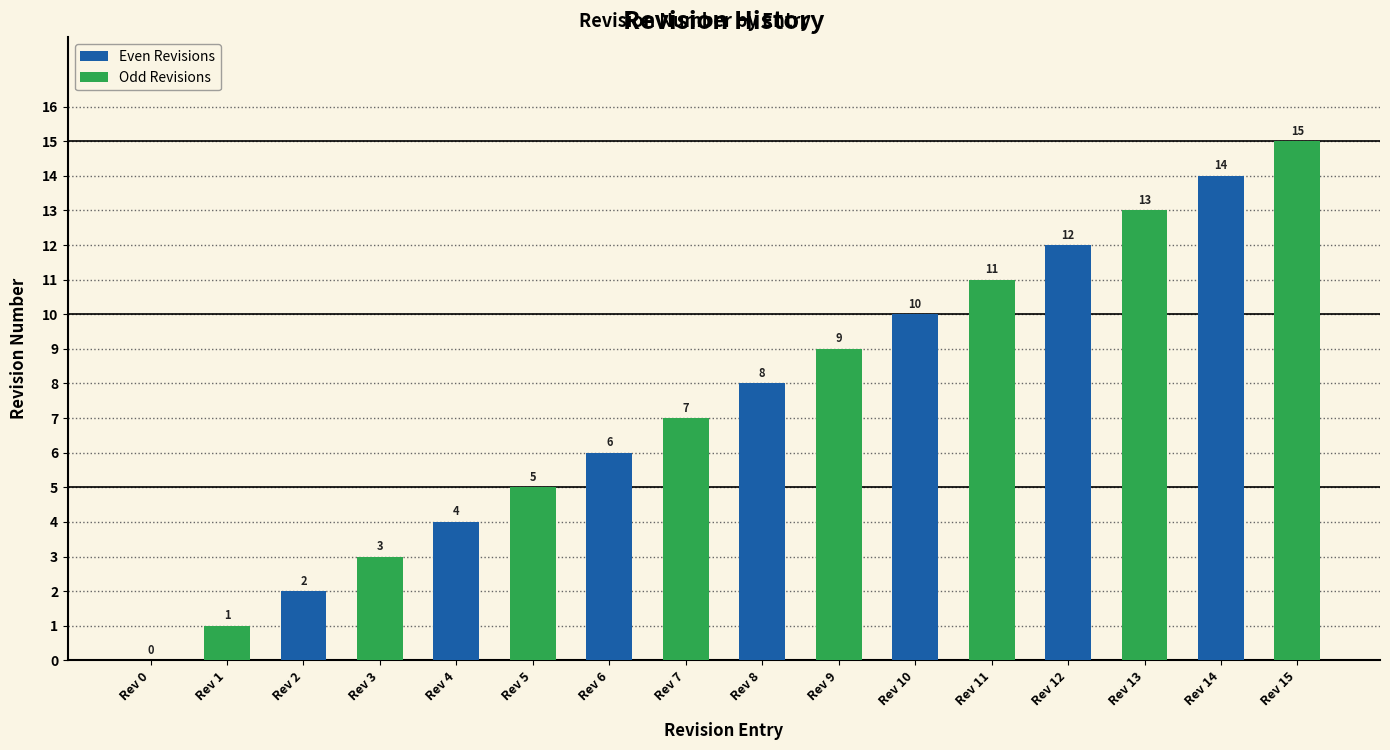

What value does the Odd Revisions series have at Rev 8?

9